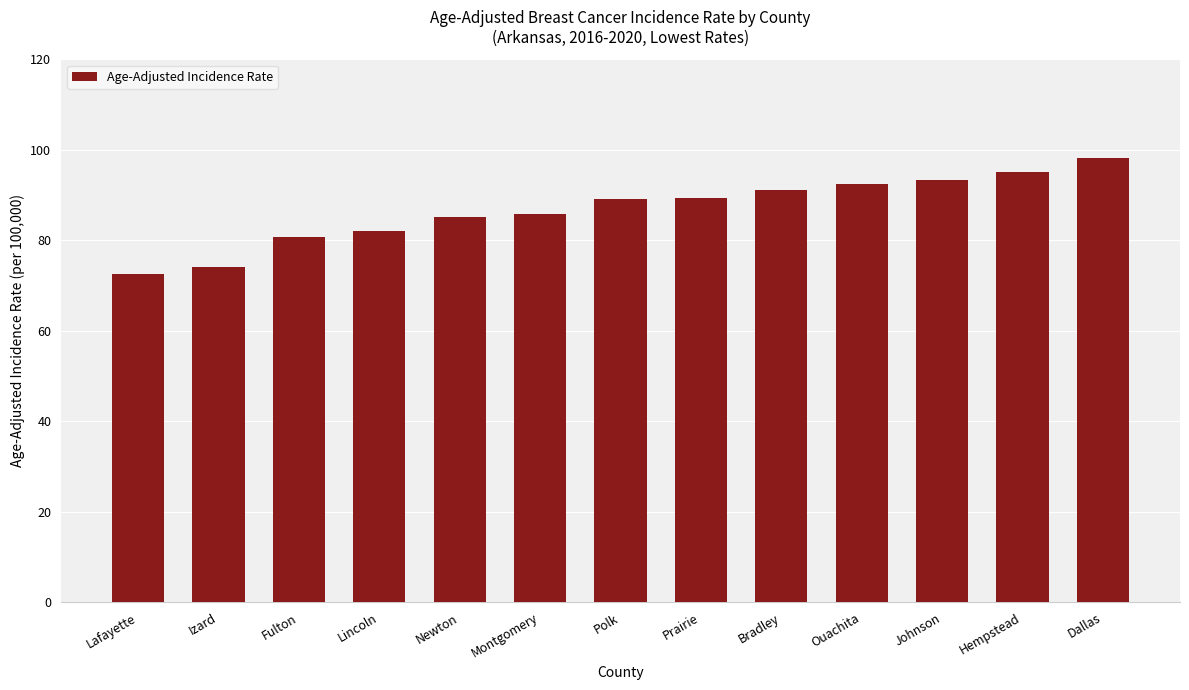

Which has a higher value, Ouachita or Bradley?

Ouachita